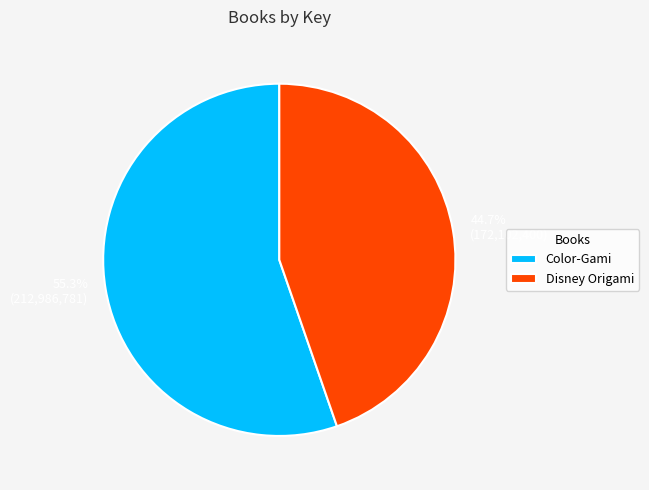

To the nearest percent, what is the difference between the Disney Origami and Color-Gami slice percentages?

11%